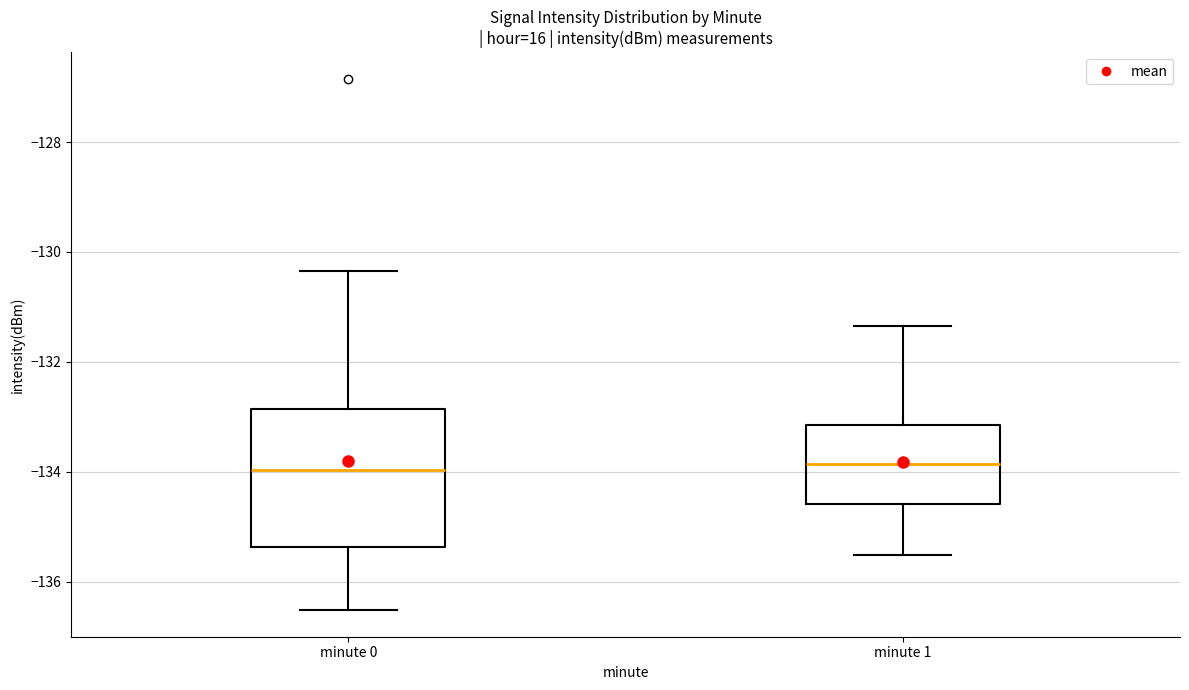

Where does the upper whisker of the box for minute 0 end on the y-axis? The values are not printed on the chart, so give them approximately, as read against the axis.

-130.4